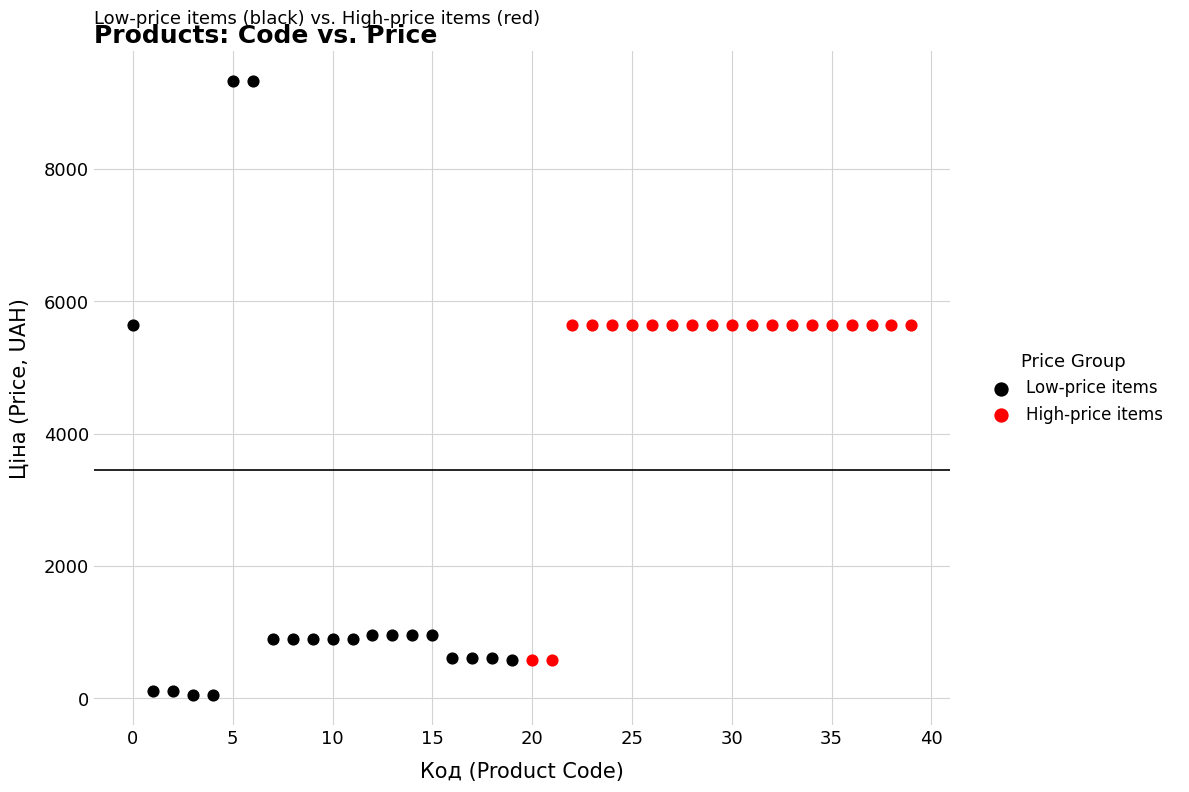

Which series has the largest Y range (max minus min)?

Low-price items